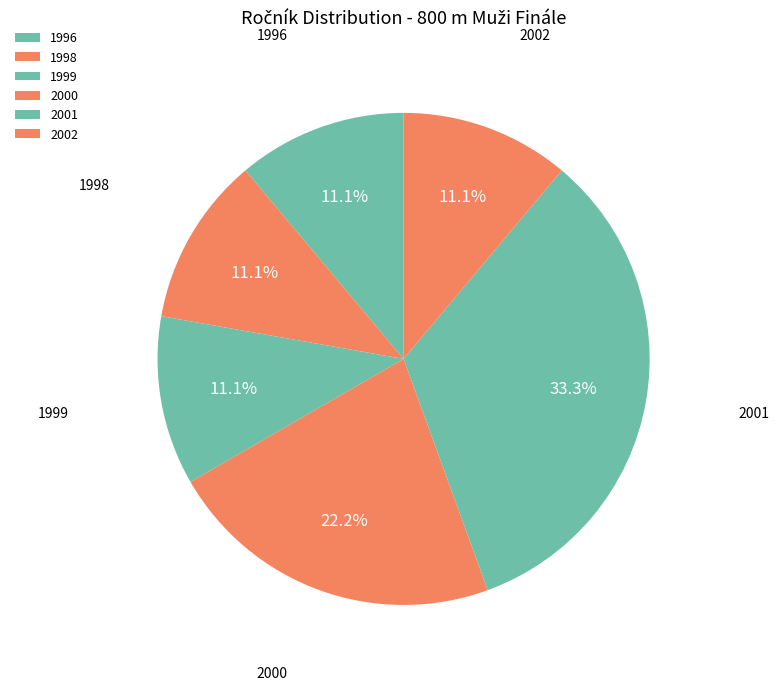

Combined, do 2000 and 1996 account for over 50%?

No